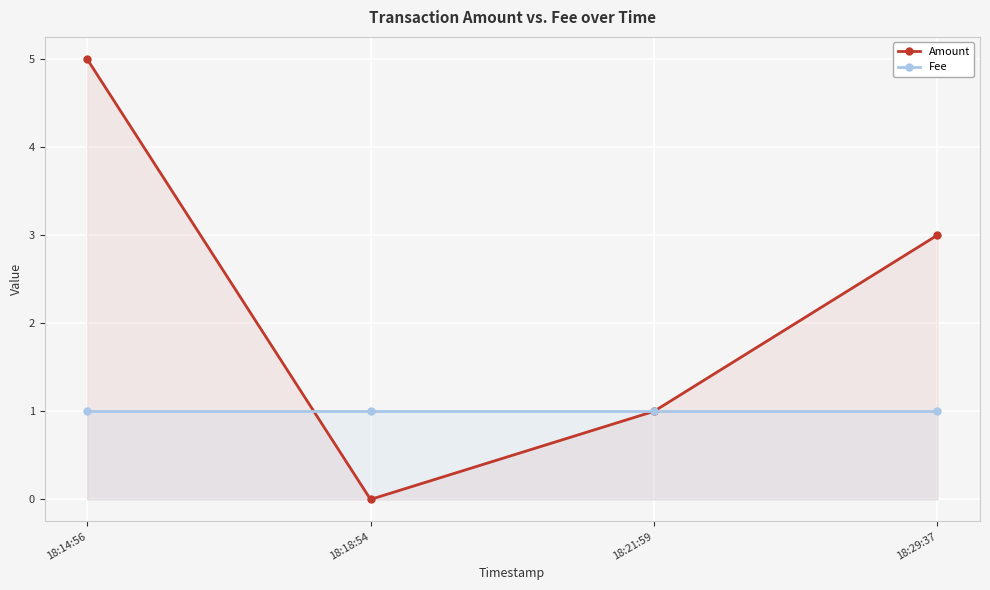

What are all the series names shown in the legend?

Amount, Fee